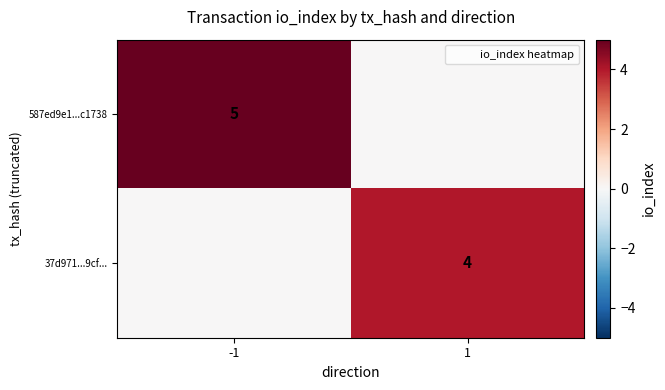

How many categories are shown in the chart?

2